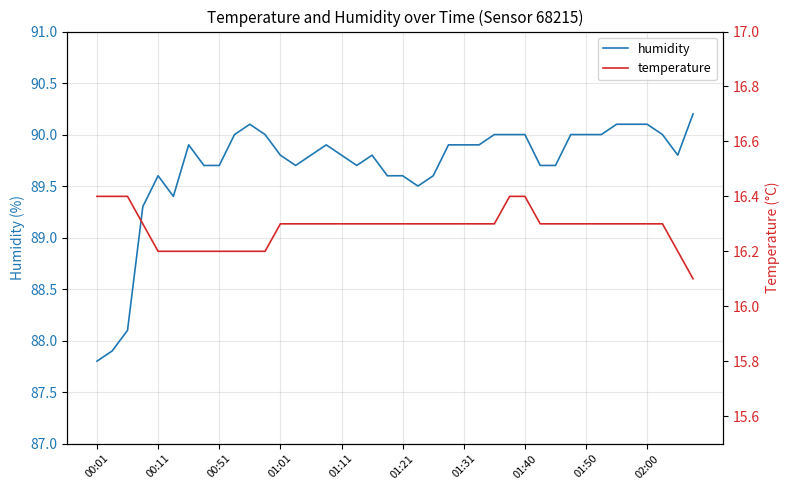

True or false: humidity and temperature intersect in this chart.

False